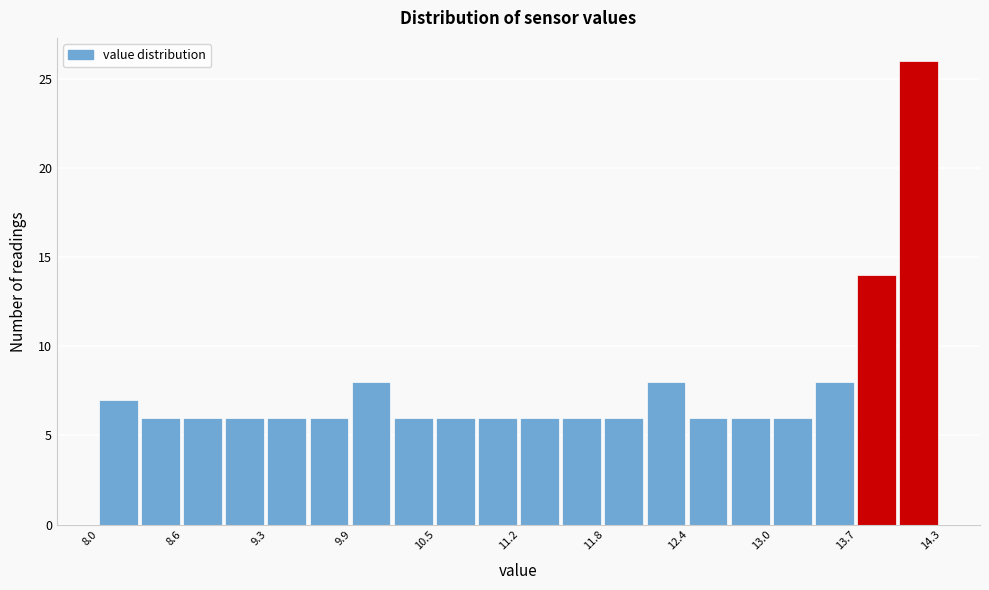

Read against the x-axis, roughly where is the centre of the tallest bar?

14.1